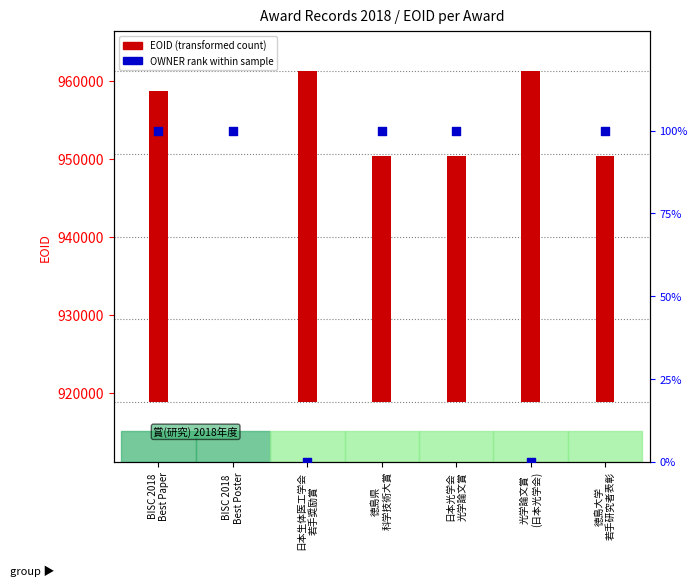

Which series has the widest spread of Y values?

EOID (transformed count)